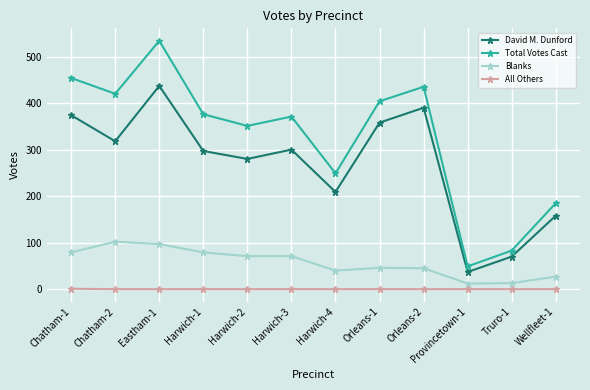

Where is the first local maximum for Total Votes Cast?

Eastham-1